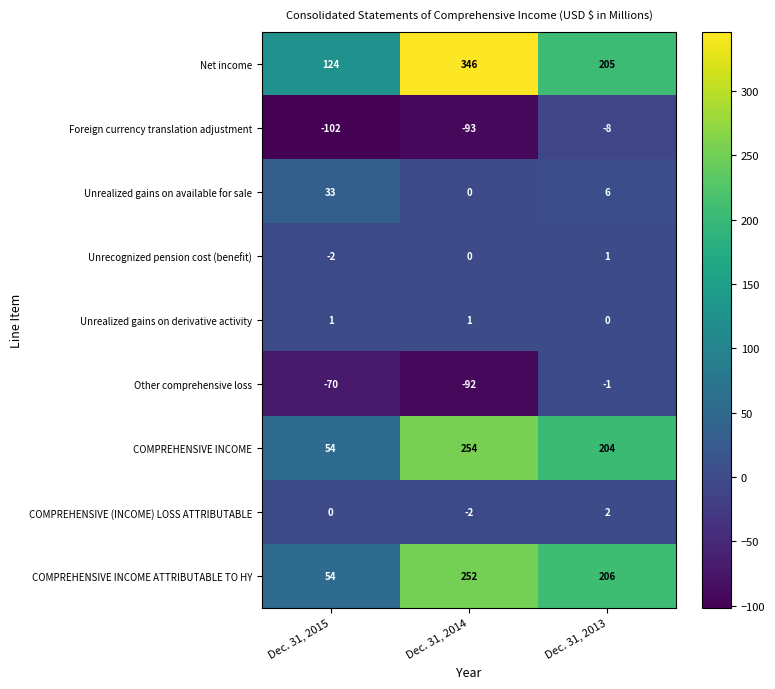

Is it true that COMPREHENSIVE INCOME ATTRIBUTABLE TO HY equals 36 at Dec. 31, 2015?

False